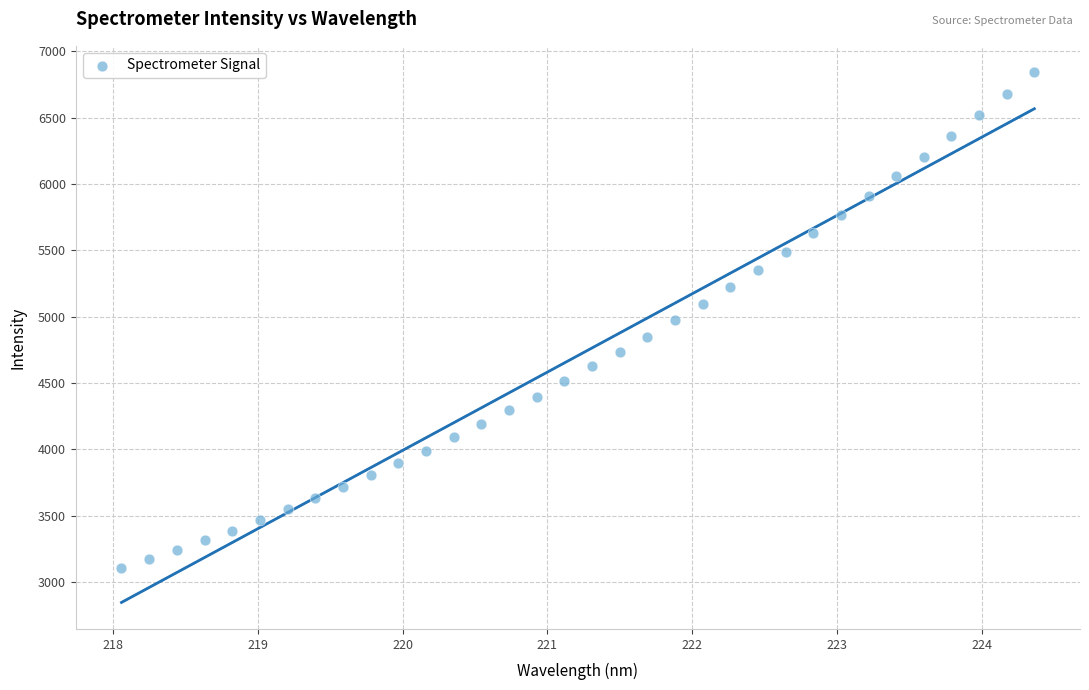

What is the range of Y values (max minus min)?

3740.0